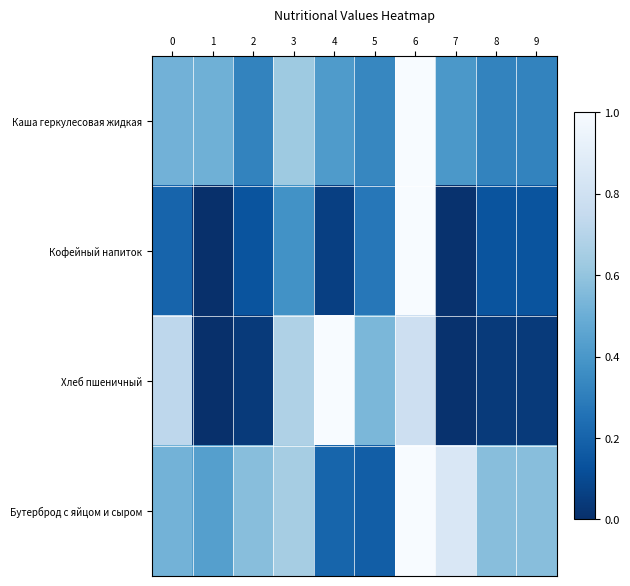

What is the difference between the highest and lowest values at 6?

0.2